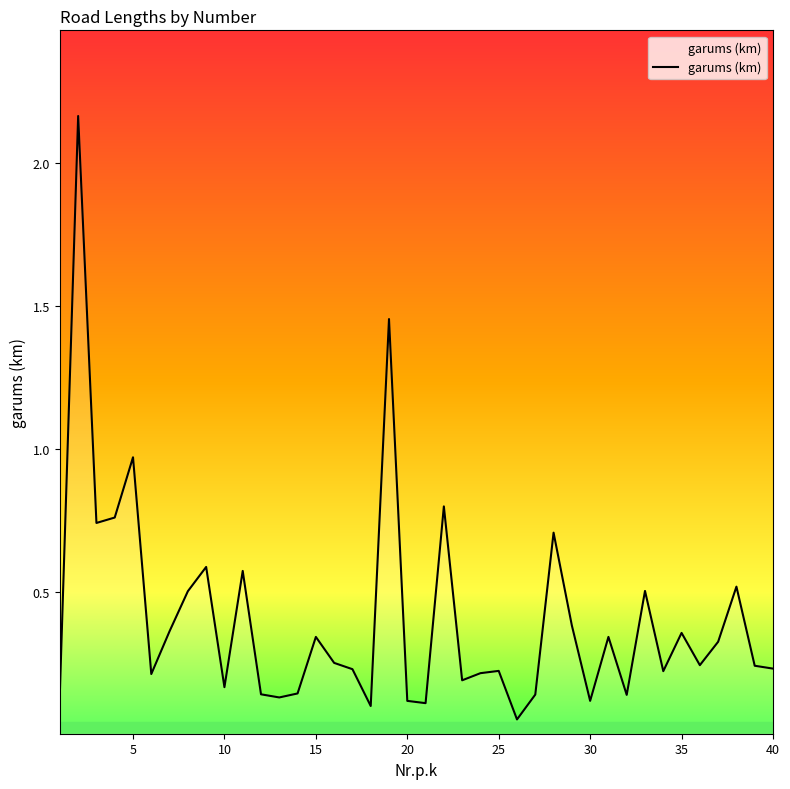

What is the sum of all values?

16.1